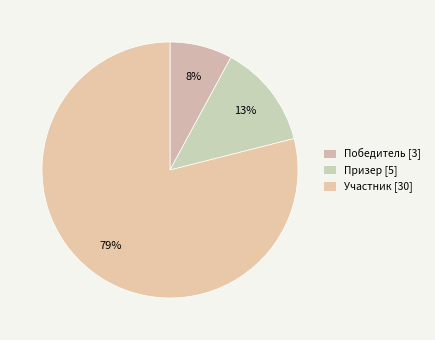

How many slices are in this pie chart?

3